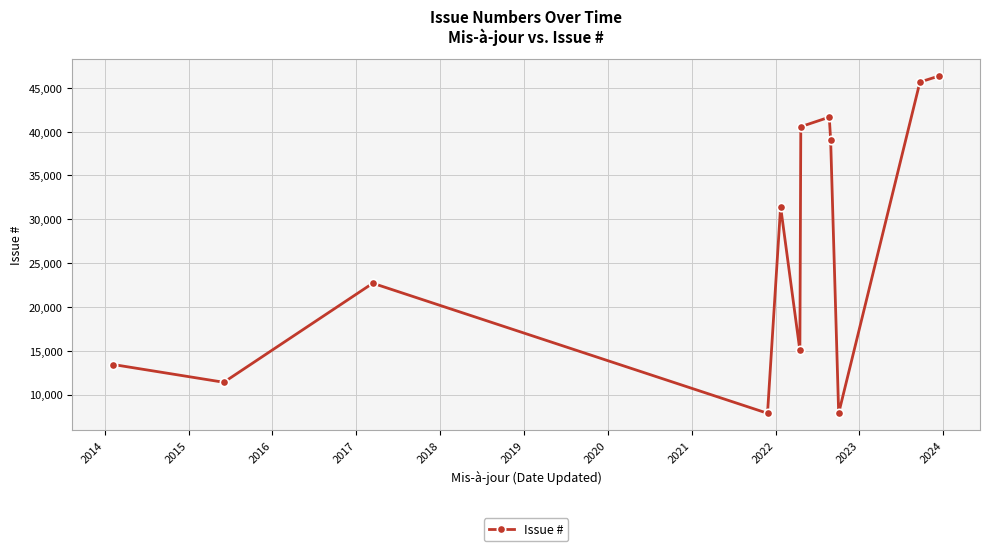

What is the minimum value shown in the chart?

7859